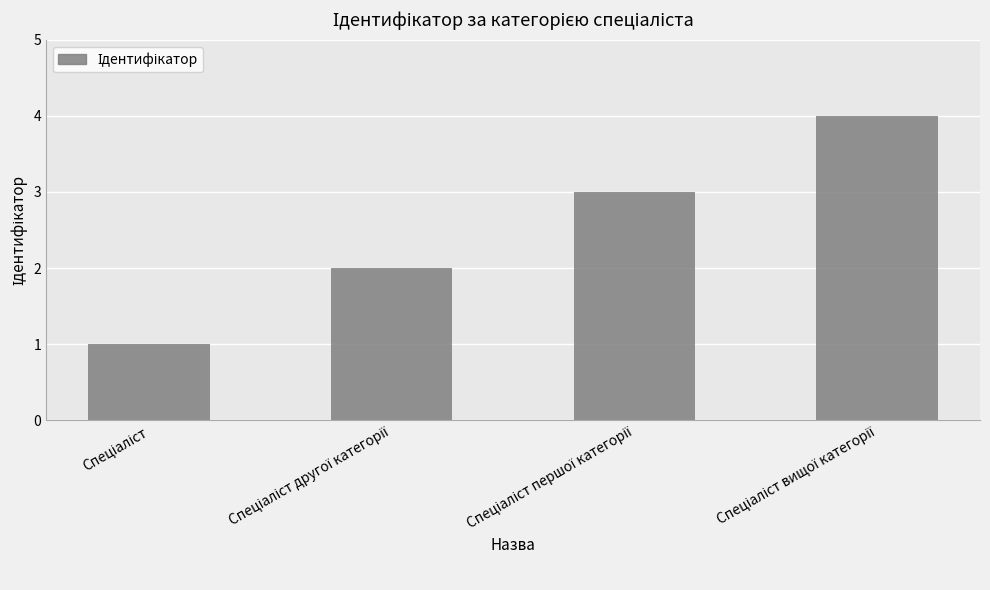

What is the sum of all values?

10